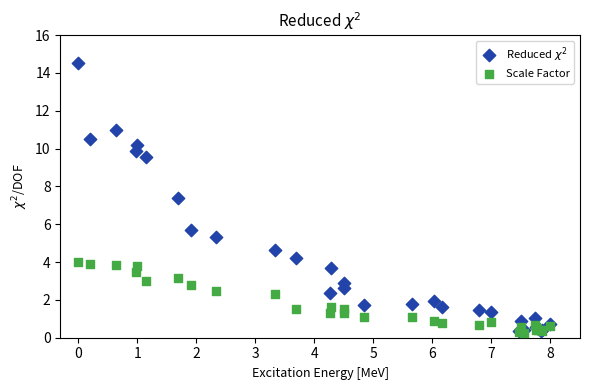

Across all series, what Y value is closest to 7?

7.4